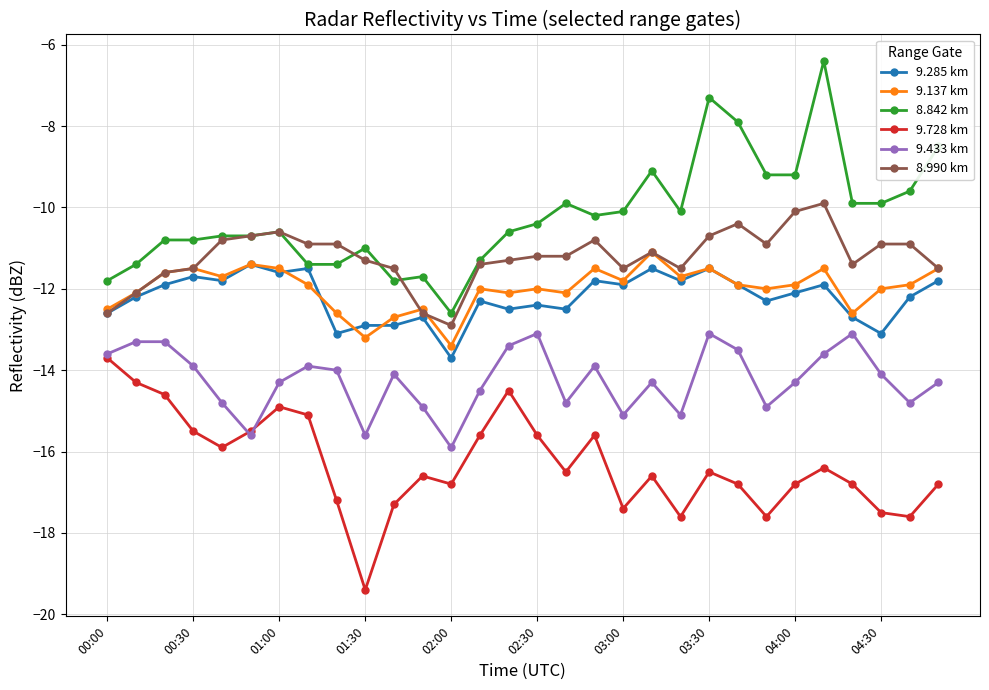

Which series has the largest total across all categories?

8.842 km